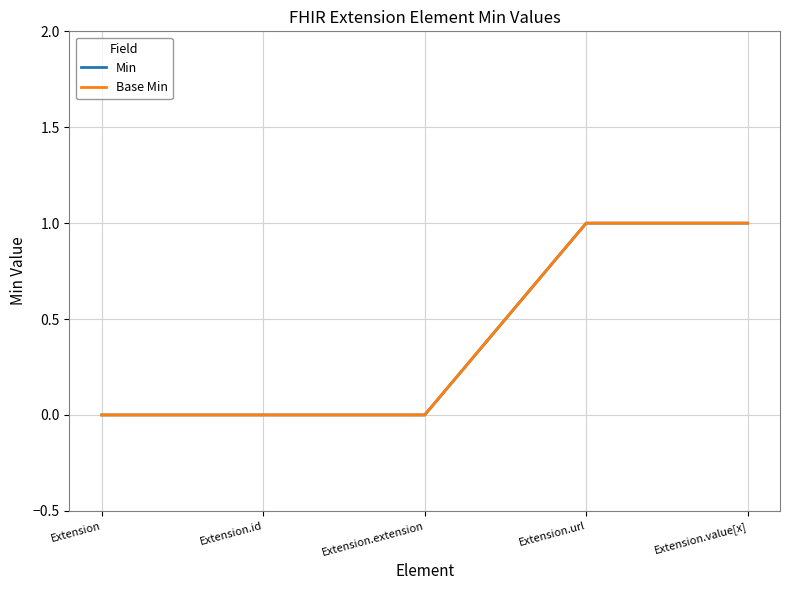

The Min series shows 1 at Extension.value[x]. True or false?

True